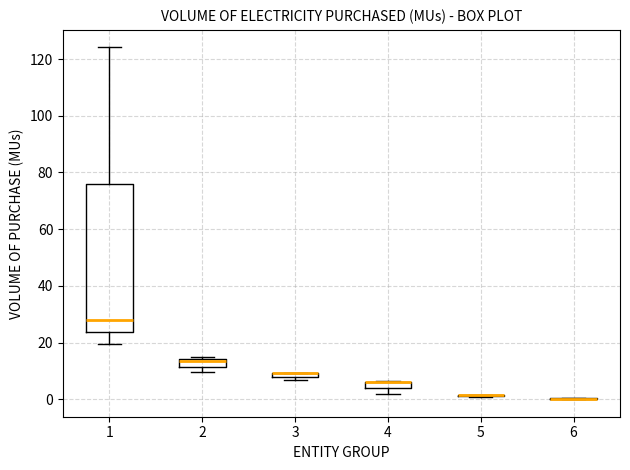

Which box is the tallest, from its lower edge to its upper edge?

1